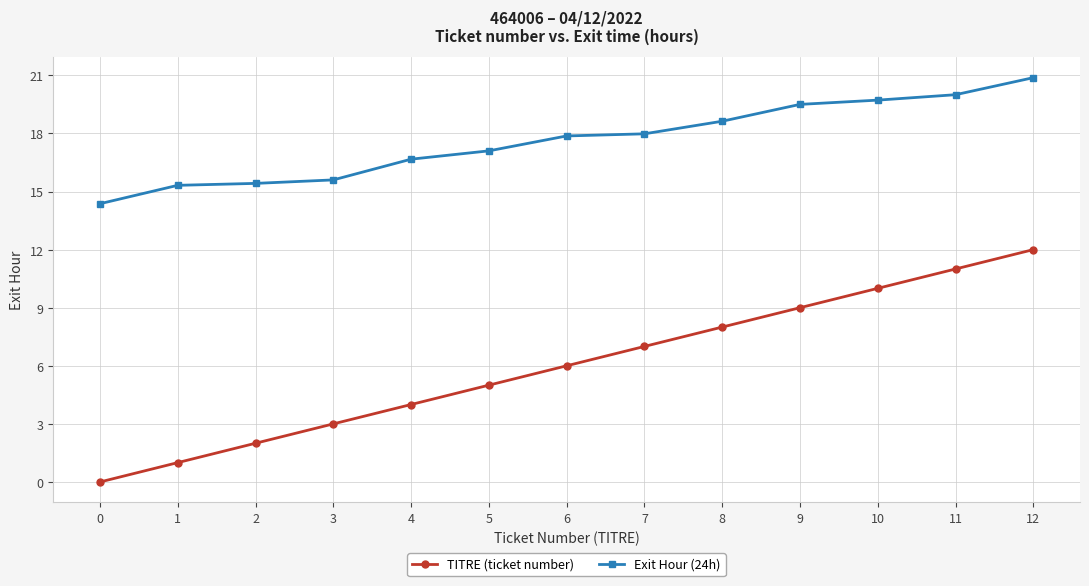

What is the difference between the TITRE (ticket number) values at 11 and 7?

4.0